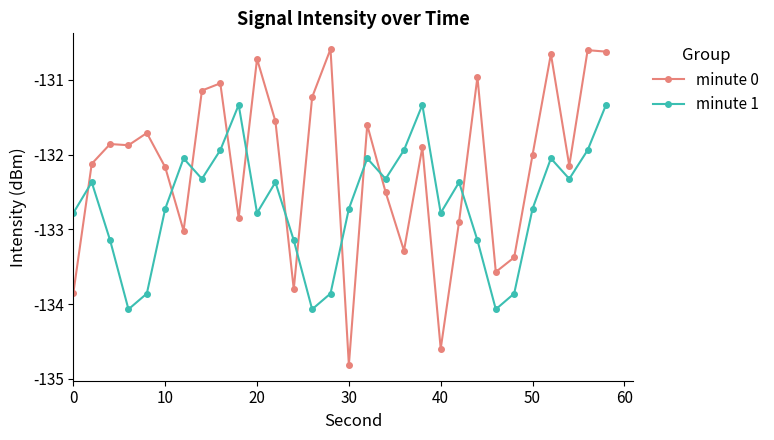

What is the smallest value displayed?

-134.8